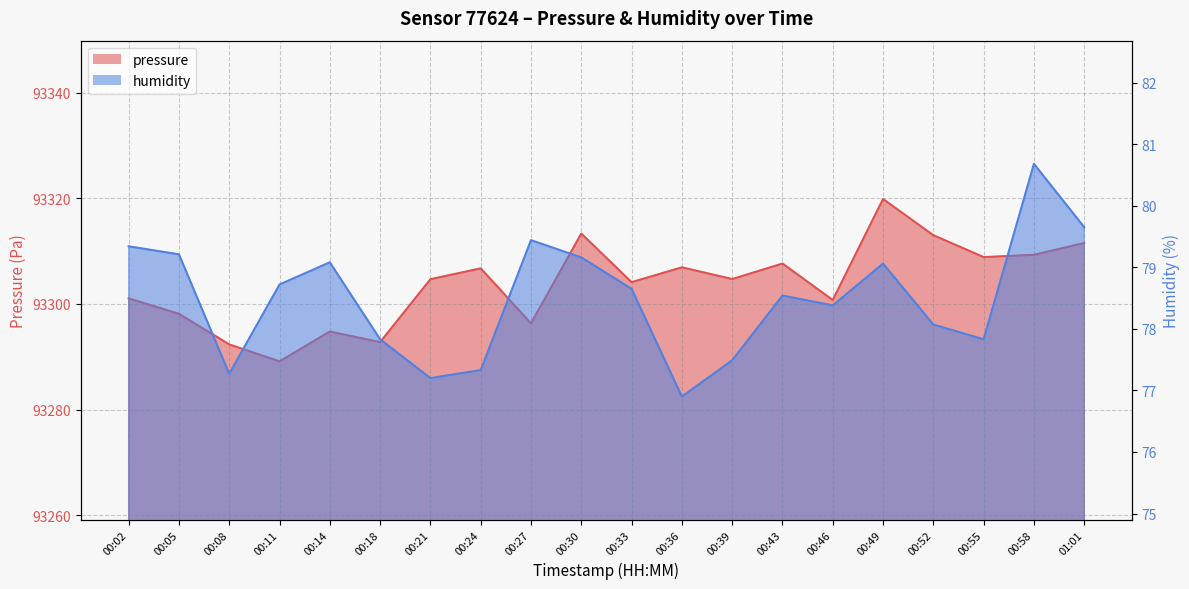

List the labels in order of humidity value, largest first.

00:58, 01:01, 00:27, 00:02, 00:05, 00:30, 00:14, 00:49, 00:11, 00:33, 00:43, 00:46, 00:52, 00:18, 00:55, 00:39, 00:24, 00:08, 00:21, 00:36